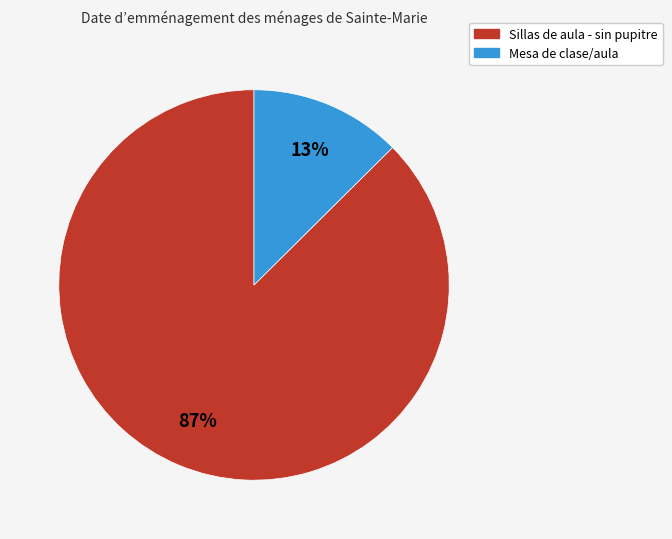

How many slices are in this pie chart?

2